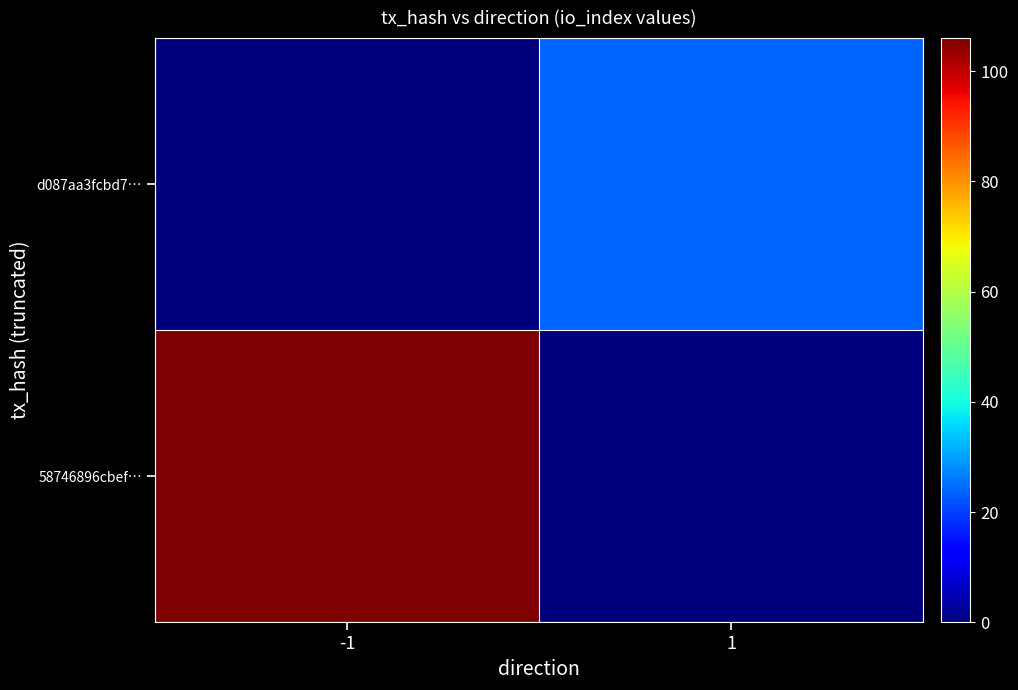

Reading left to right, transcribe all the data shown in this chart.

58746896cbef…: -1=106	1=0
d087aa3fcbd7…: -1=0	1=24